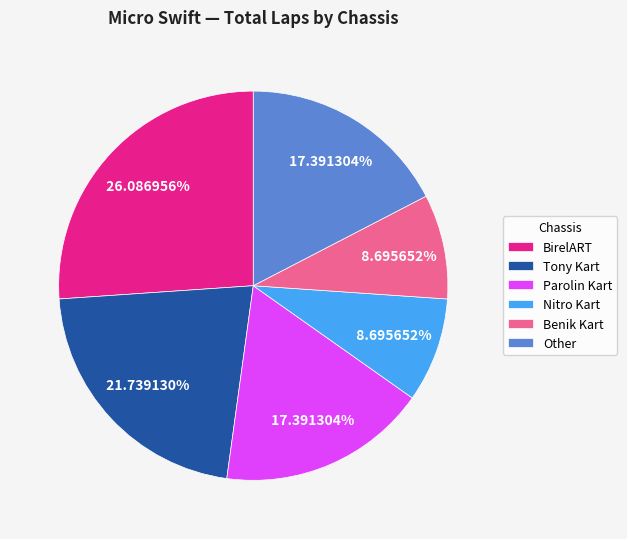

Combined, do BirelART and Other account for over 50%?

No